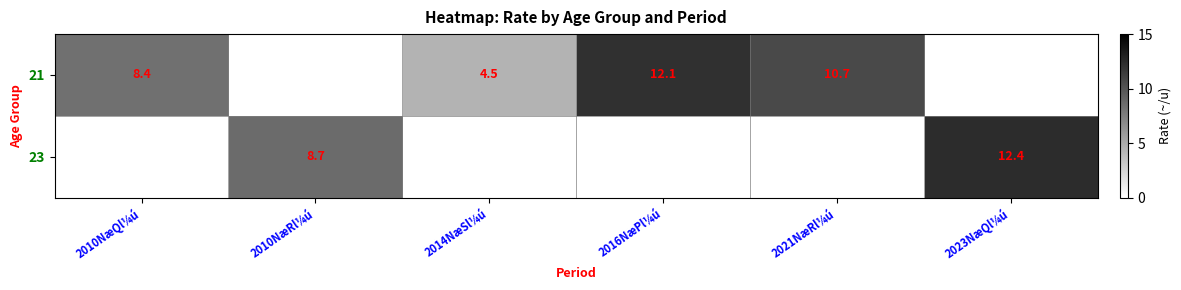

Is the value of 23 at 2010NæRl¼ú greater than the value of 21 at 2014NæSl¼ú?

Yes